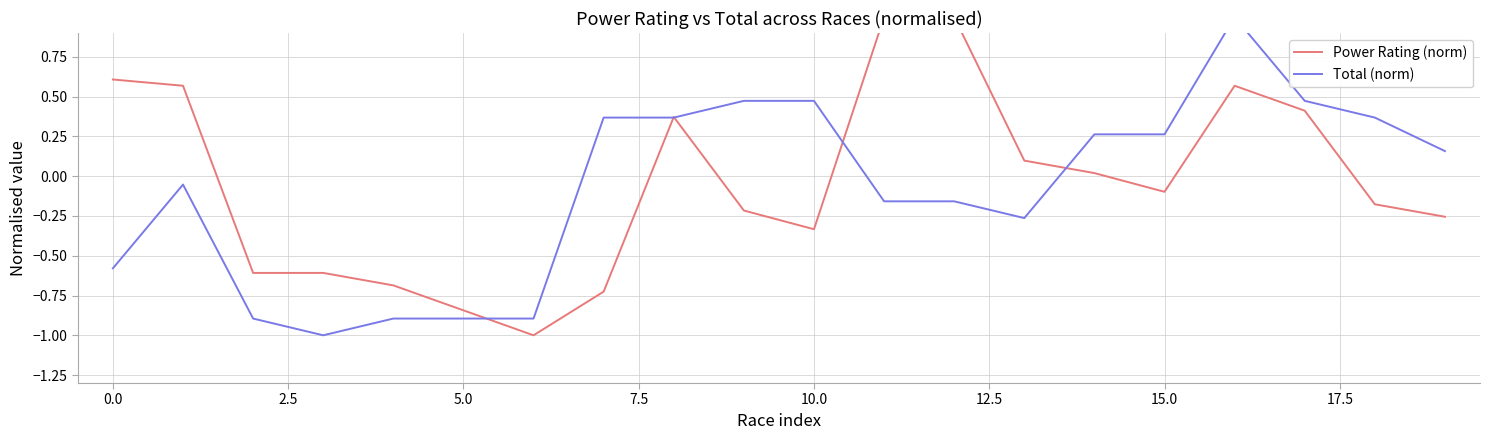

Between 15.0 and 14, which series saw the biggest shift?

Power Rating (norm)